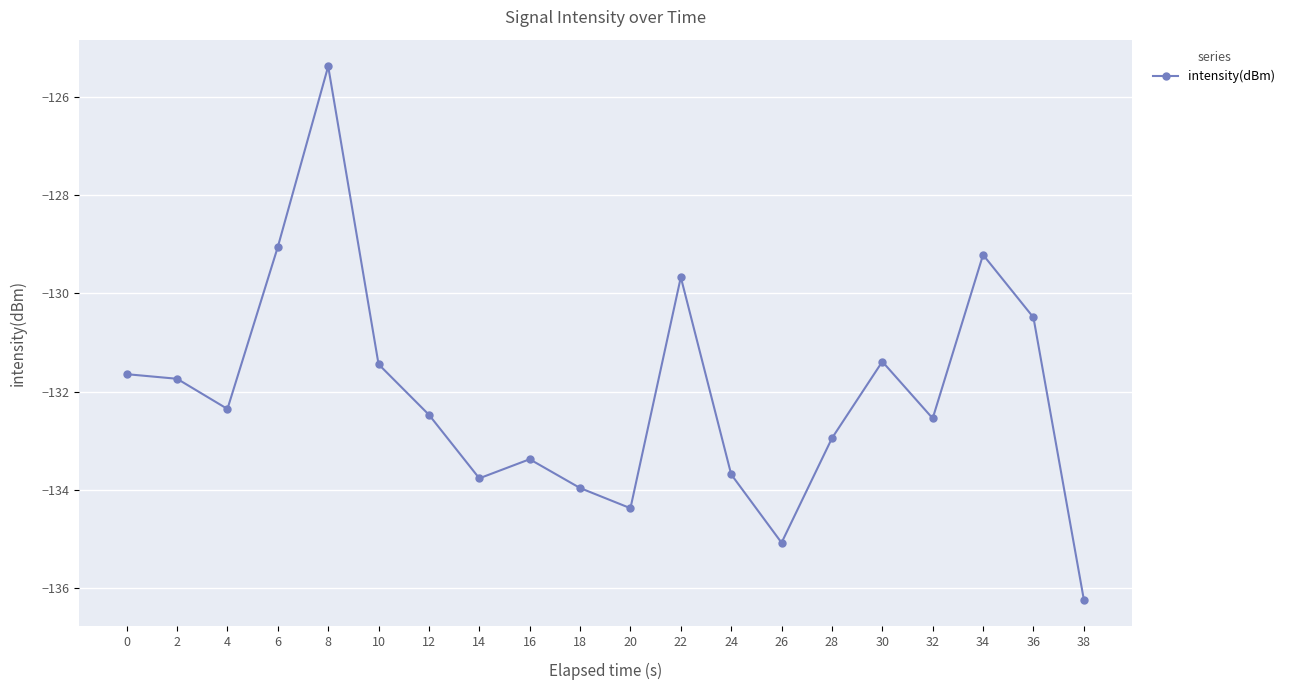

The value at 12 is -212.5. True or false?

False